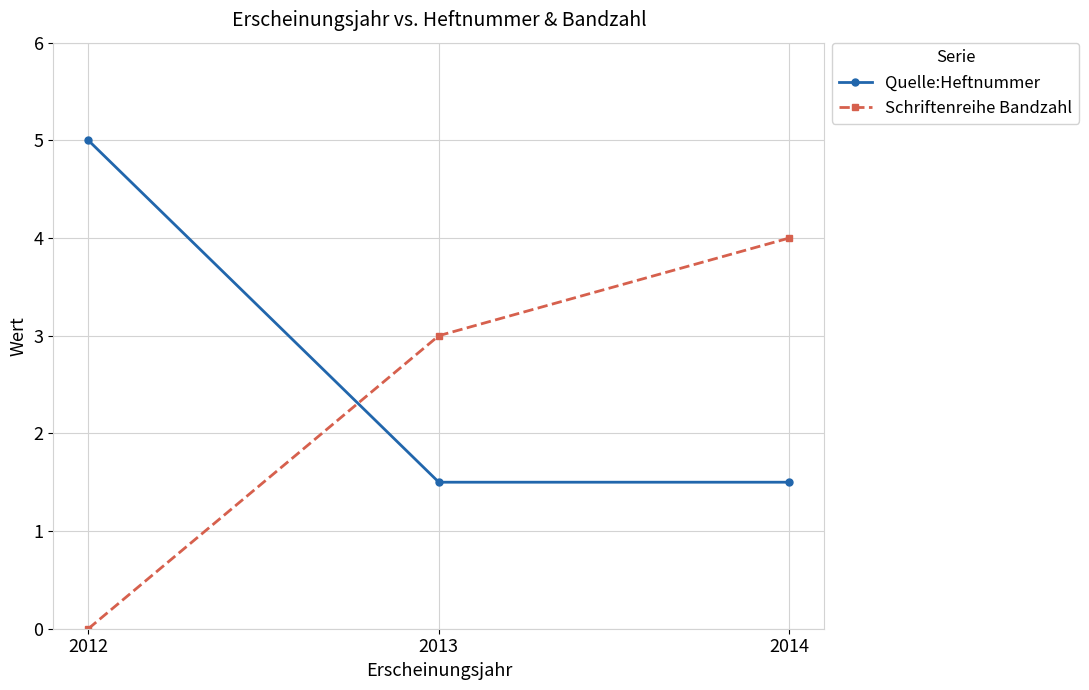

Reading left to right, transcribe all the data shown in this chart.

Quelle:Heftnummer: 2012=5.0	2013=1.5	2014=1.5
Schriftenreihe Bandzahl: 2012=0.0	2013=3.0	2014=4.0